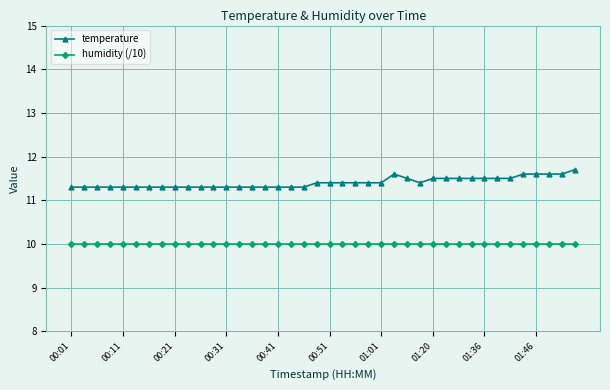

How many temperature values are between 11 and 12?

40